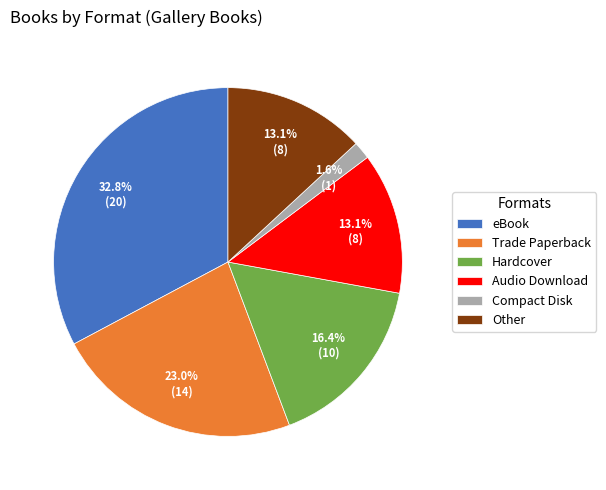

To the nearest percent, what is the combined percentage of Other and Compact Disk?

15%